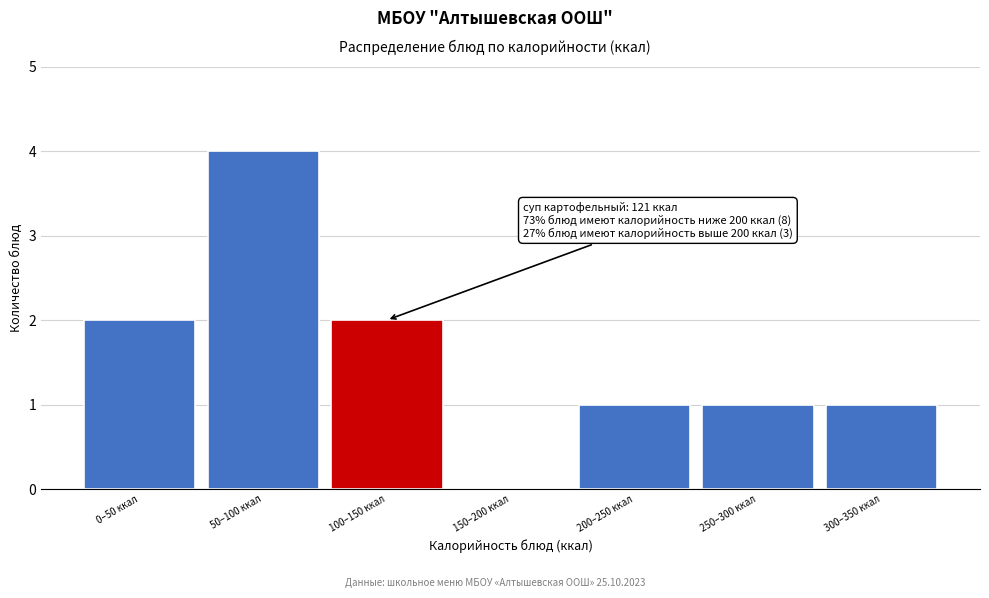

Reading left to right, transcribe all the data shown in this chart.

0–50 ккал=2	50–100 ккал=4	100–150 ккал=2	150–200 ккал=0	200–250 ккал=1	250–300 ккал=1	300–350 ккал=1